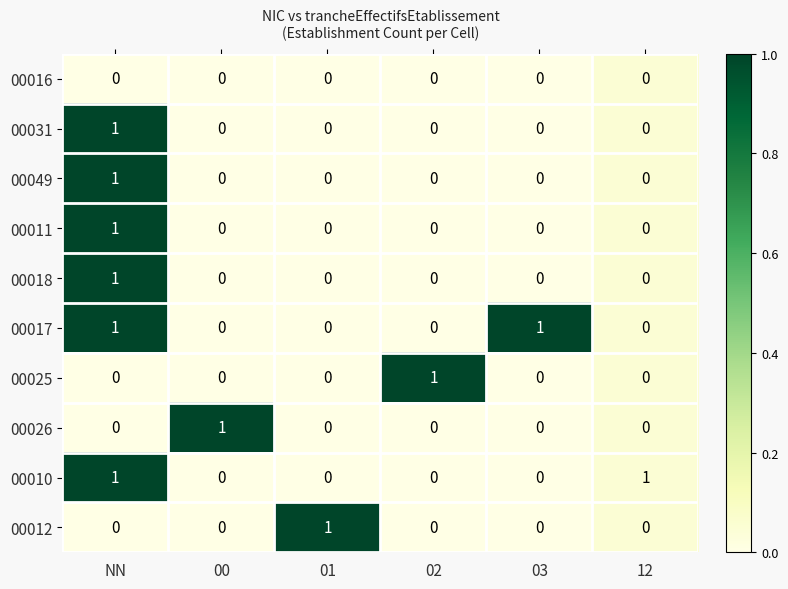

Is it true that 00018 equals -1 at 01?

False